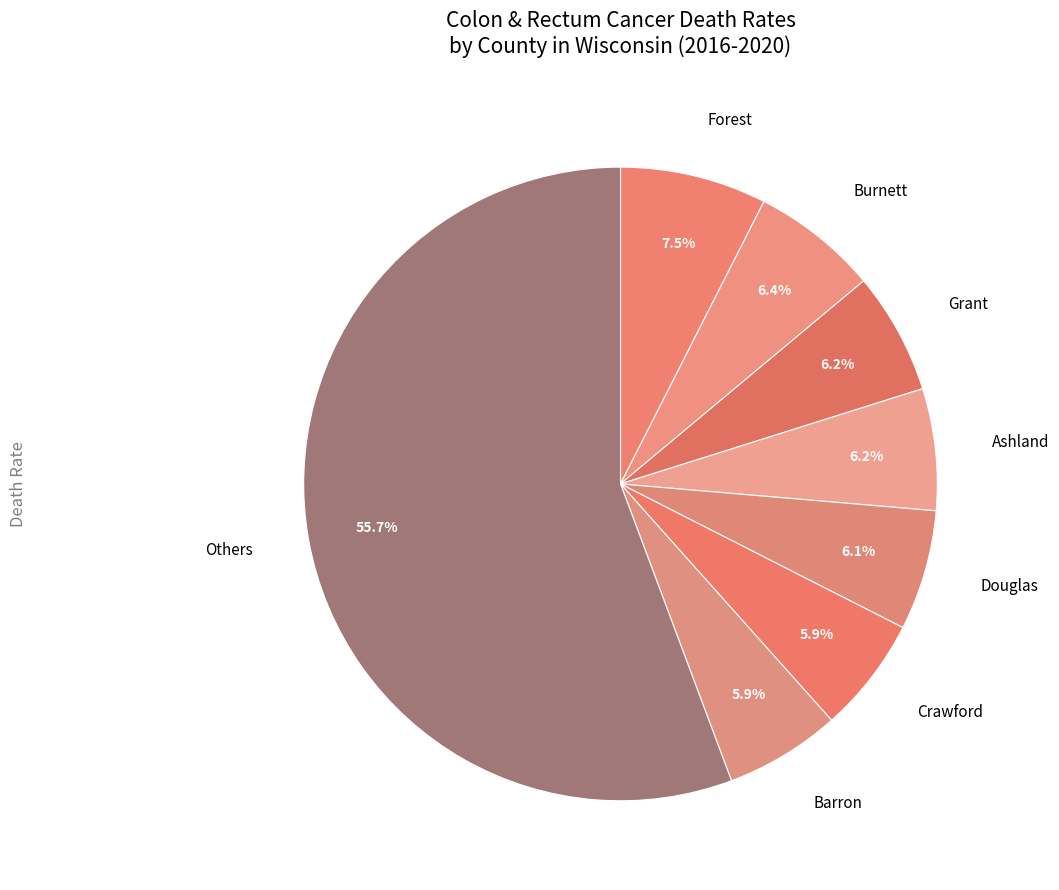

Count the number of slices in the pie.

8